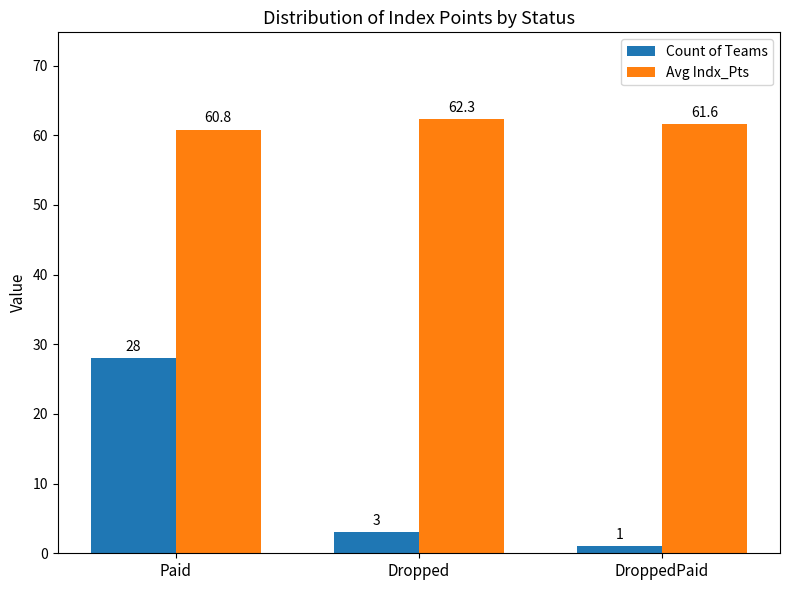

At how many categories does at least one series exceed 5?

3